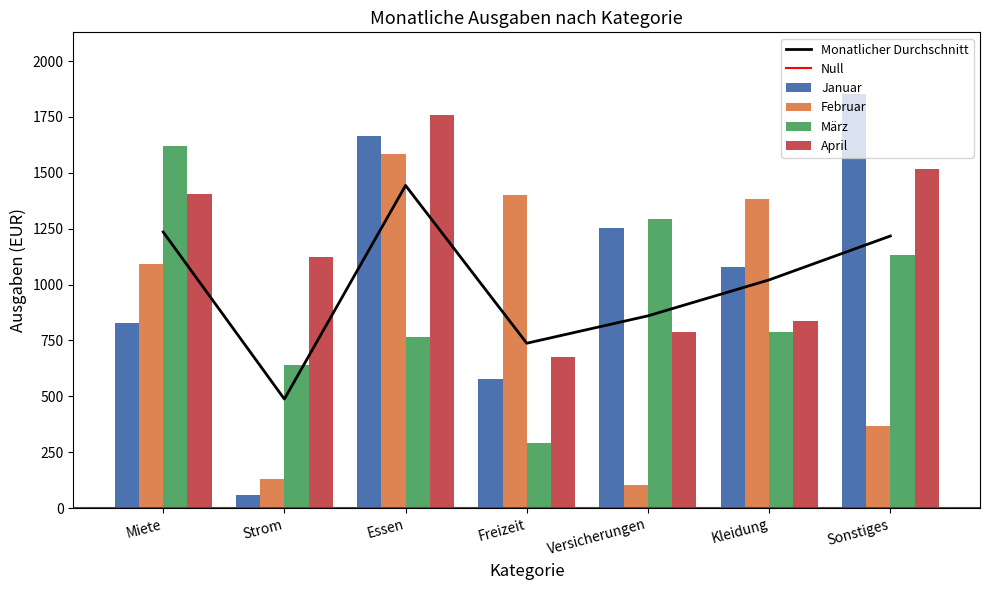

Which series changed the most between Miete and Essen?

März